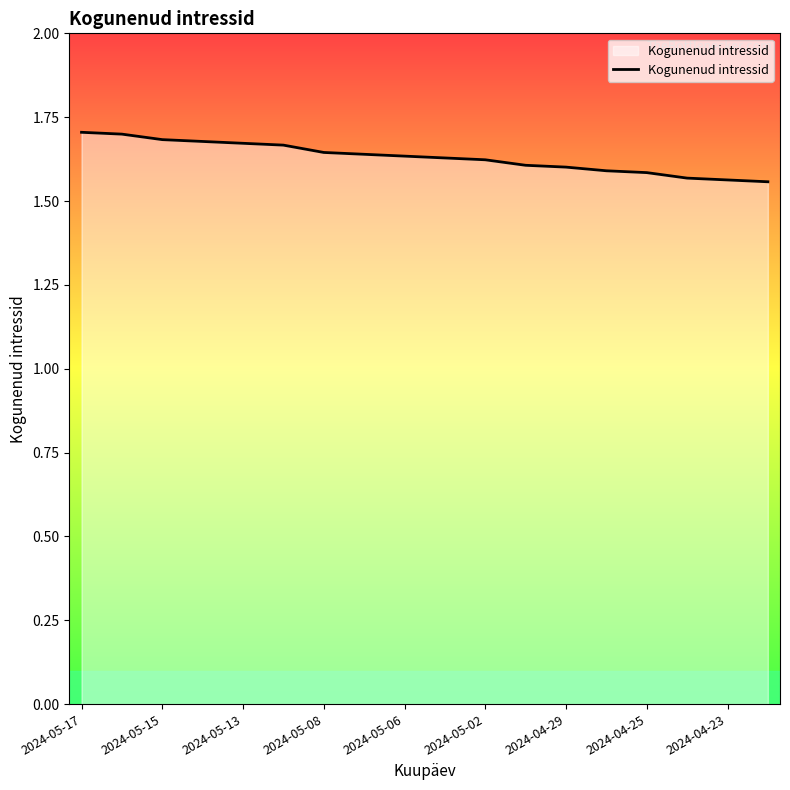

How many lines are shown in the chart?

1